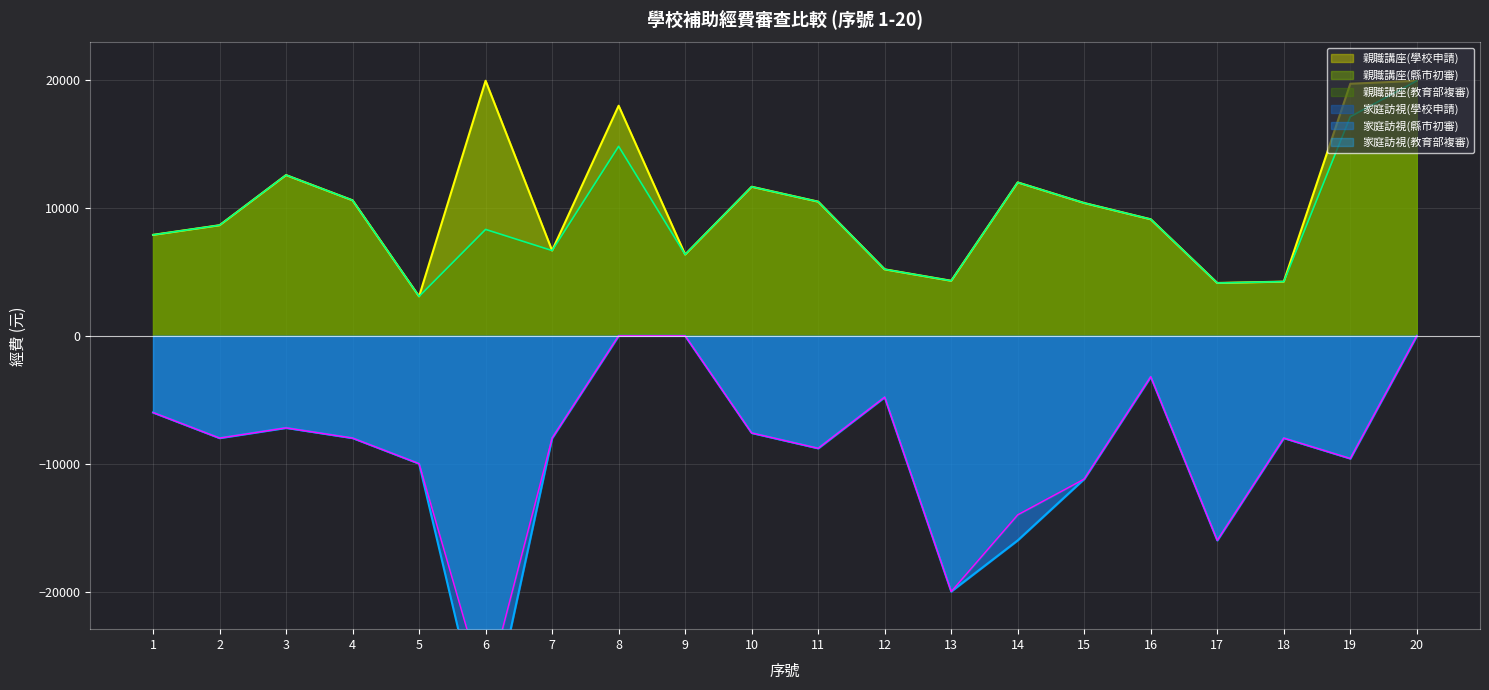

Rank the categories by 家庭訪視(縣市初審) value from highest to lowest.

8, 9, 20, 16, 12, 1, 3, 10, 2, 4, 7, 18, 11, 19, 5, 15, 14, 17, 13, 6